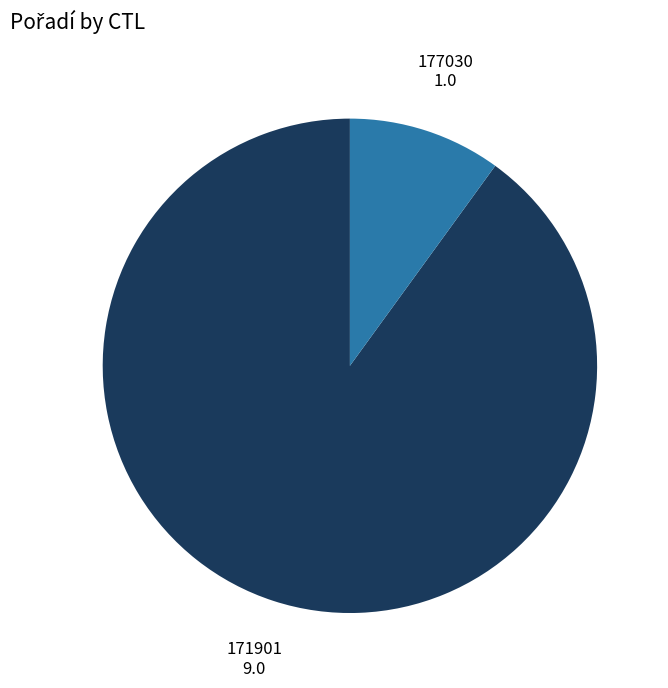

Does any single category account for the majority?

Yes